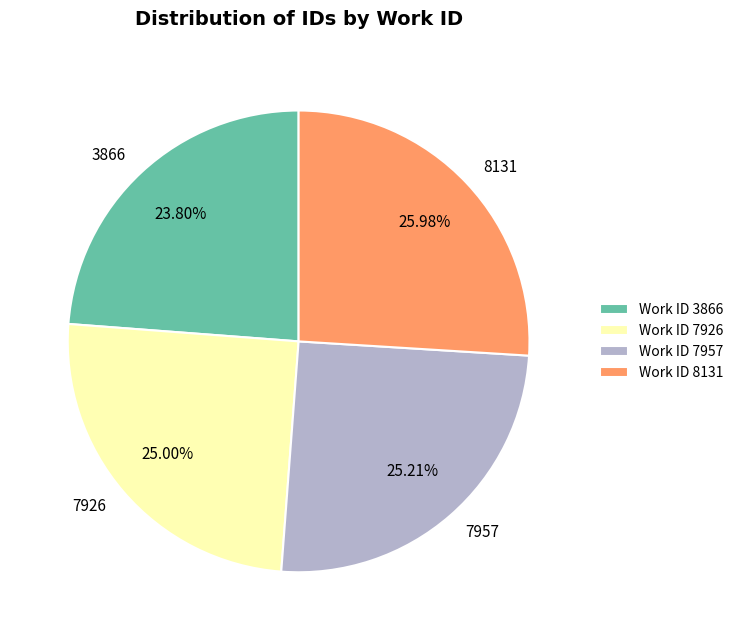

Which slice is the smallest?

3866